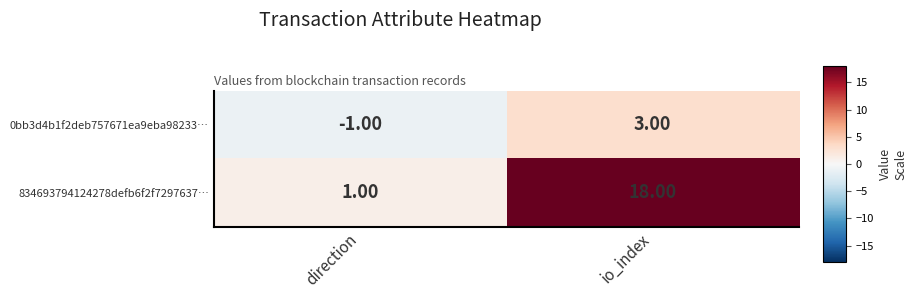

What is the sum of the 834693794124278defb6f2f7297637… values at direction and io_index?

19